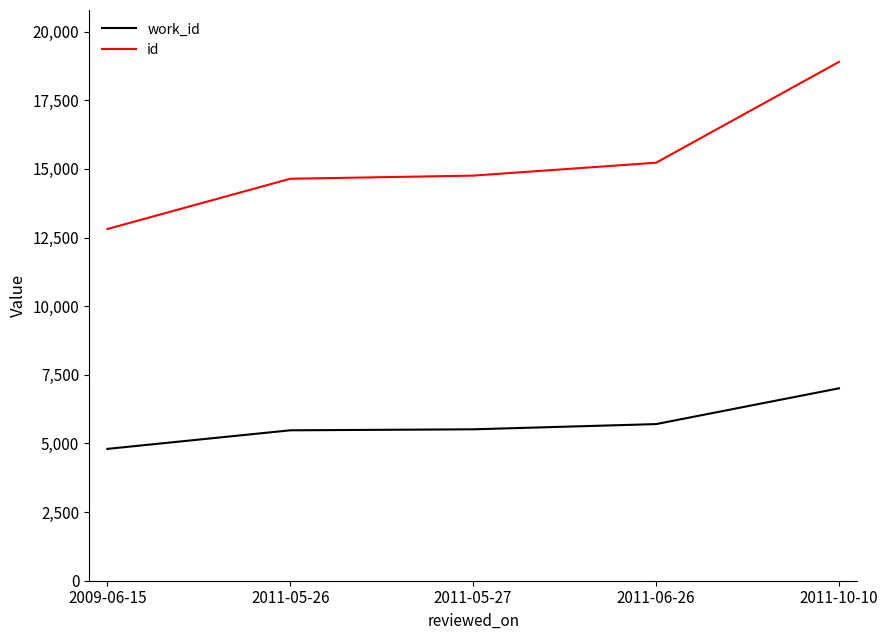

Is this an area chart (filled region under the line)?

No